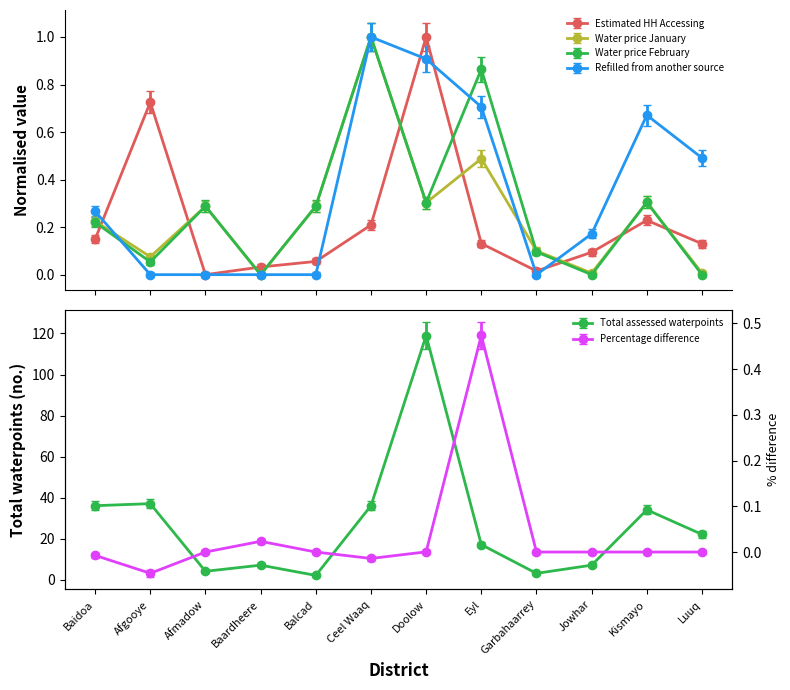

What is the highest value of the Water price February series?

1.0